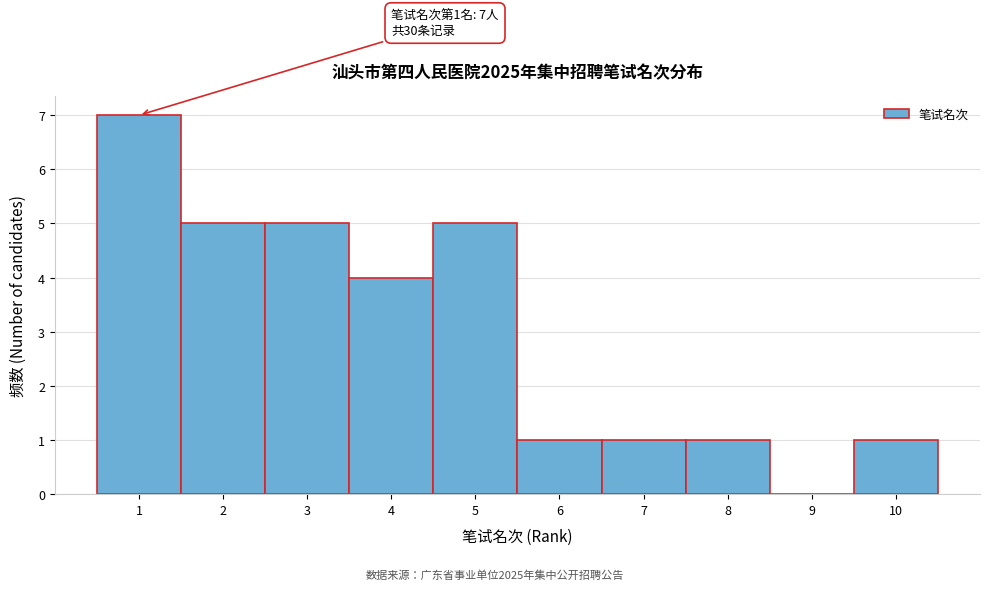

Which range on the x-axis has the tallest bar?

0.5 to 1.5